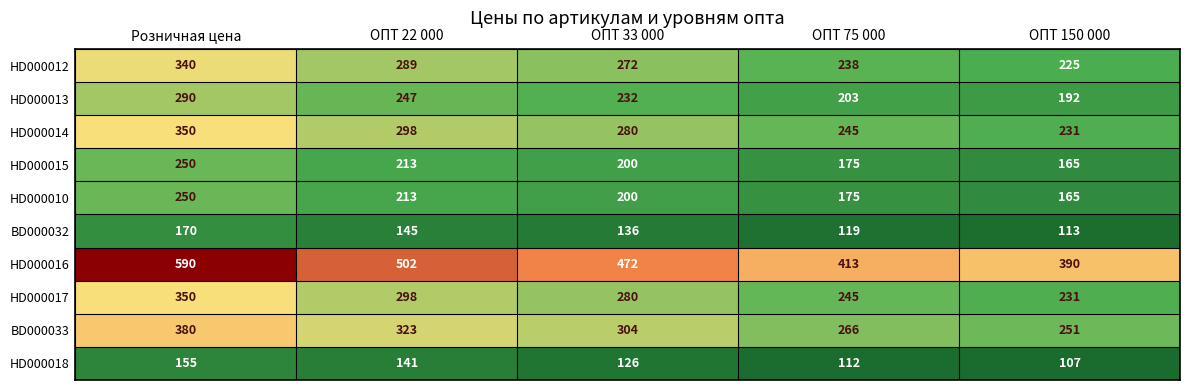

At which category is the sum across all series the highest?

Розничная цена